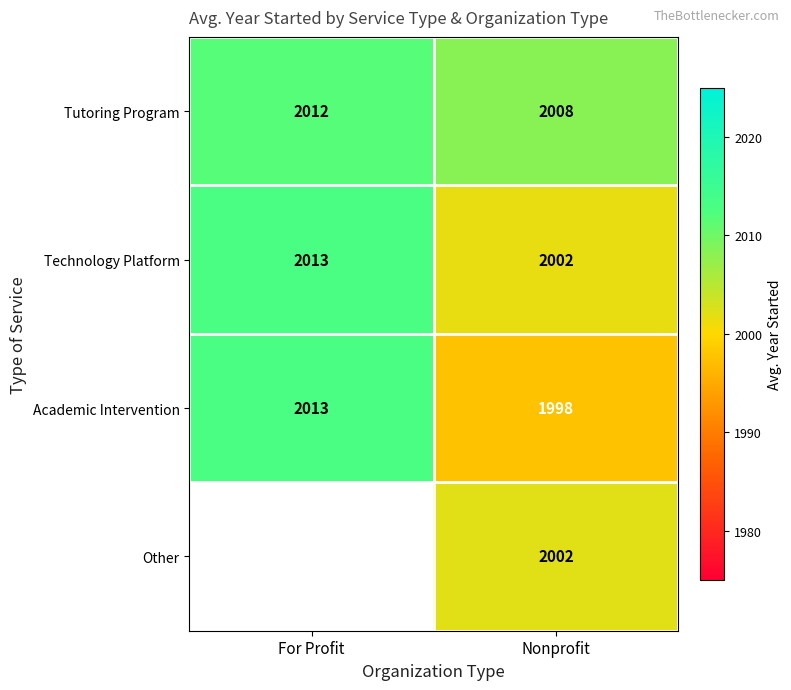

What is the spread (max minus min) of values at Nonprofit?

10.0